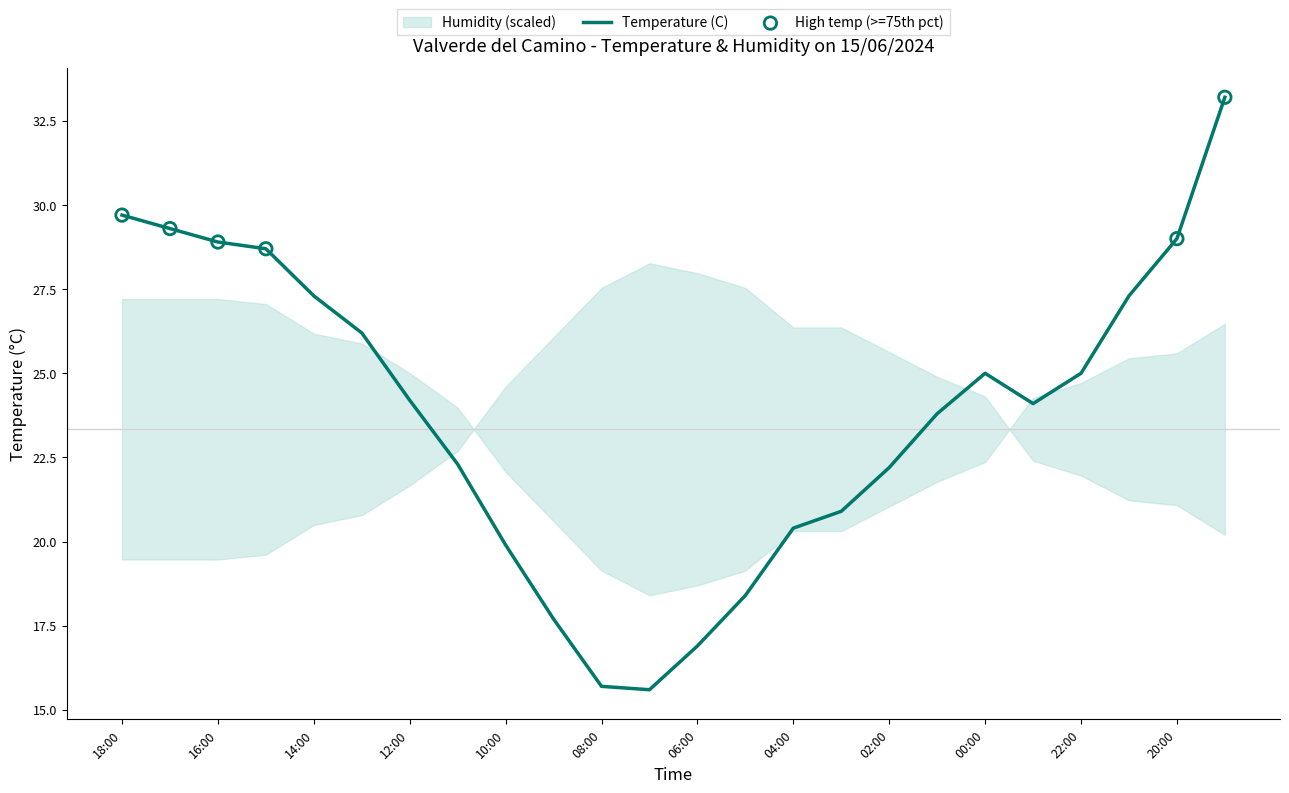

What is the change in value from 16:00 to 00:00?

-3.9